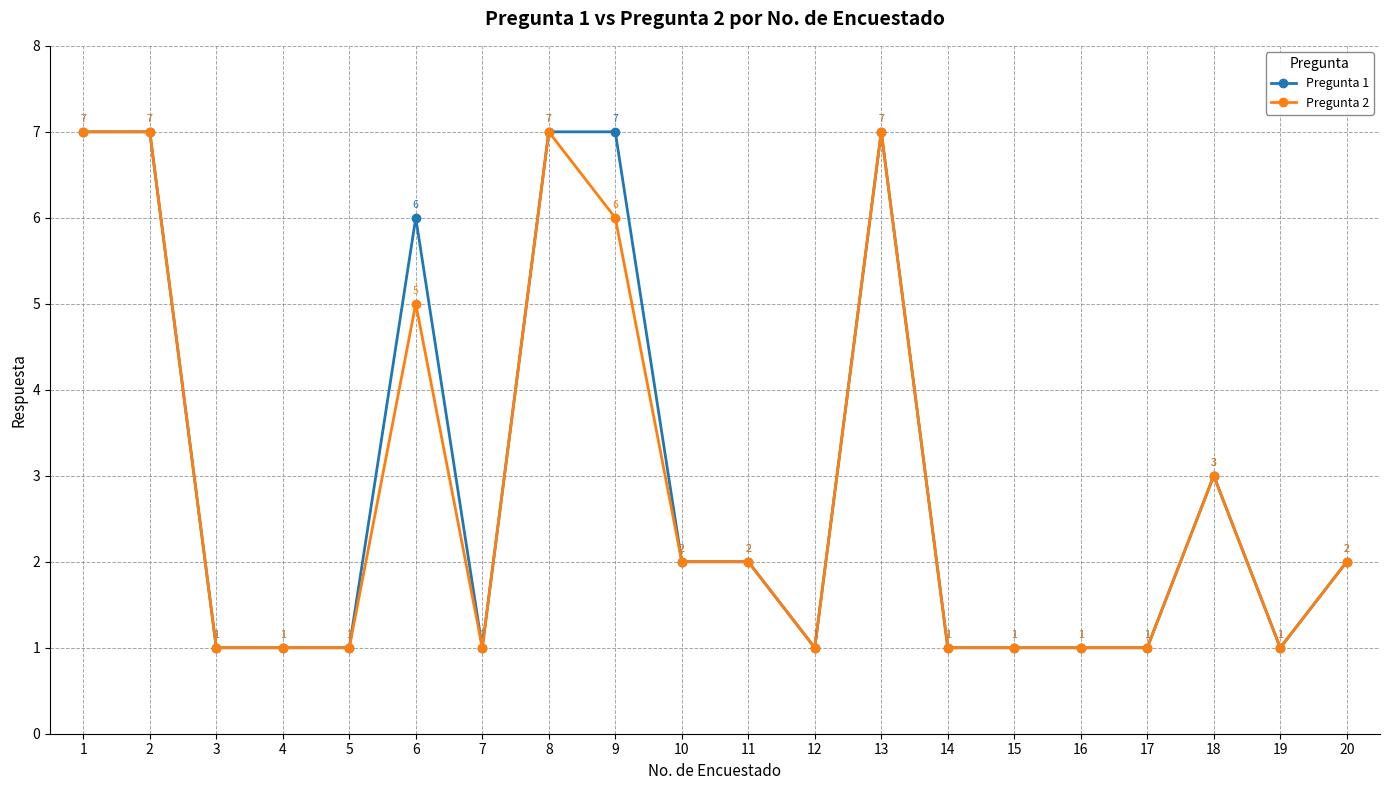

How many values in the Pregunta 1 series are below 2?

10